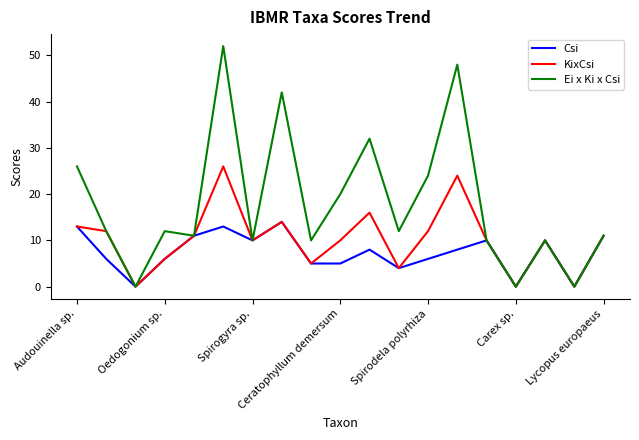

Which series has the largest total across all categories?

Ei x Ki x Csi